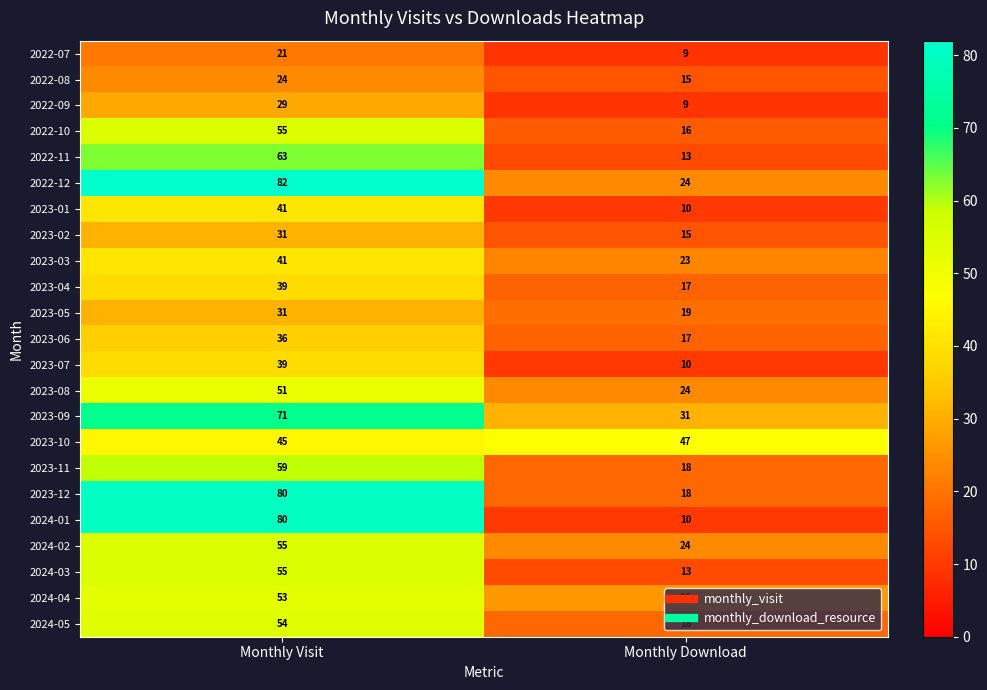

Read the 2023-07 value at Monthly Download, to the nearest 10.

10